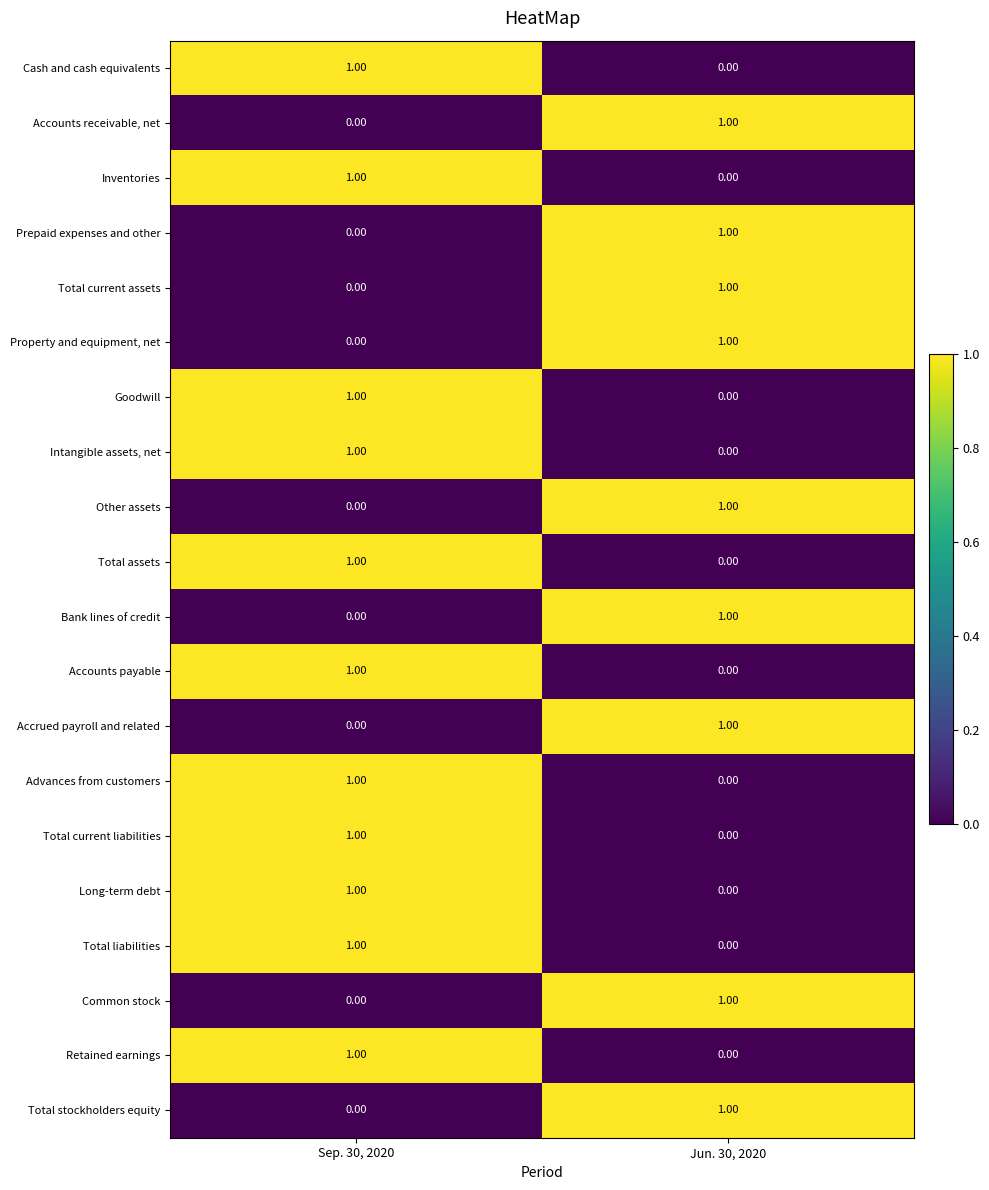

What is the total value across all series at Jun. 30, 2020?

9